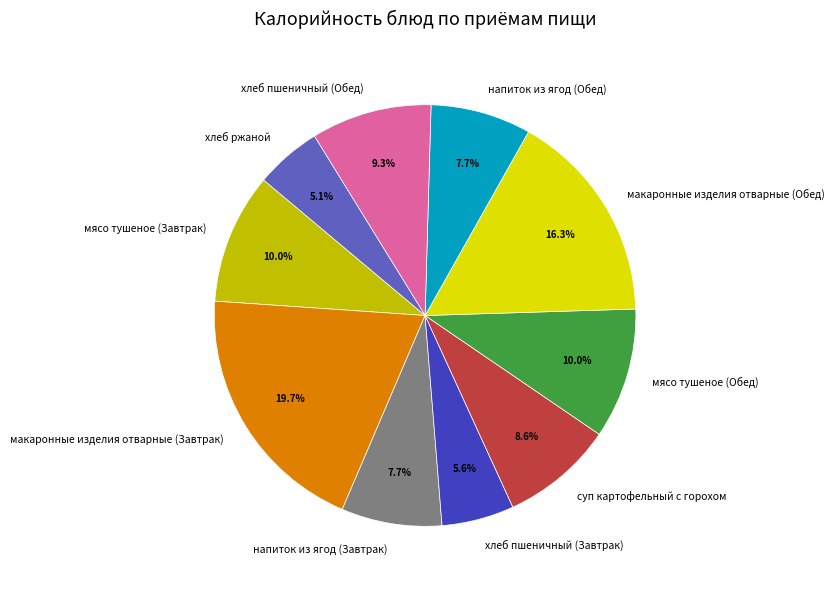

The хлеб пшеничный (Обед) slice represents 18% of the pie. True or false?

False